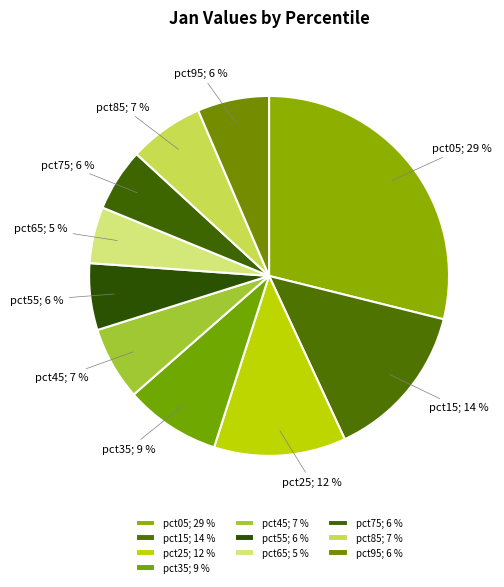

To the nearest percent, what portion does pct95 represent?

6%